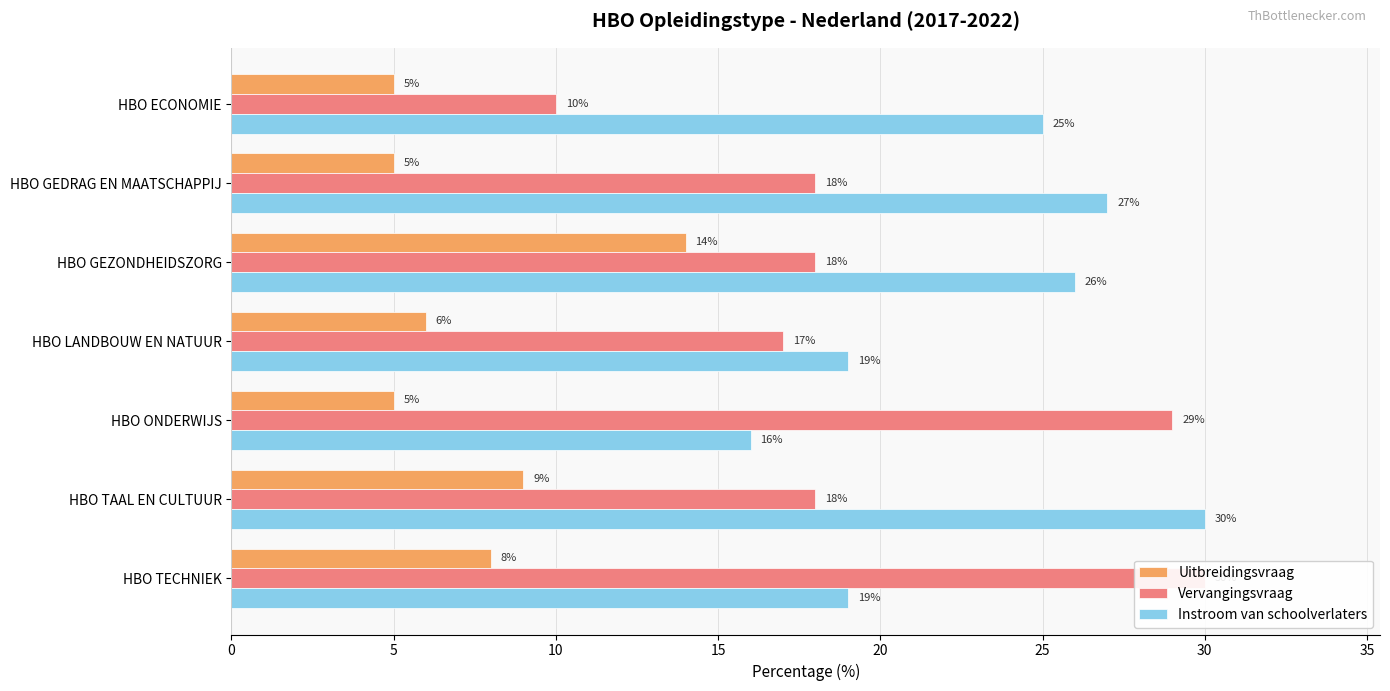

Rank the series by their maximum value, from highest to lowest.

Vervangingsvraag, Instroom van schoolverlaters, Uitbreidingsvraag